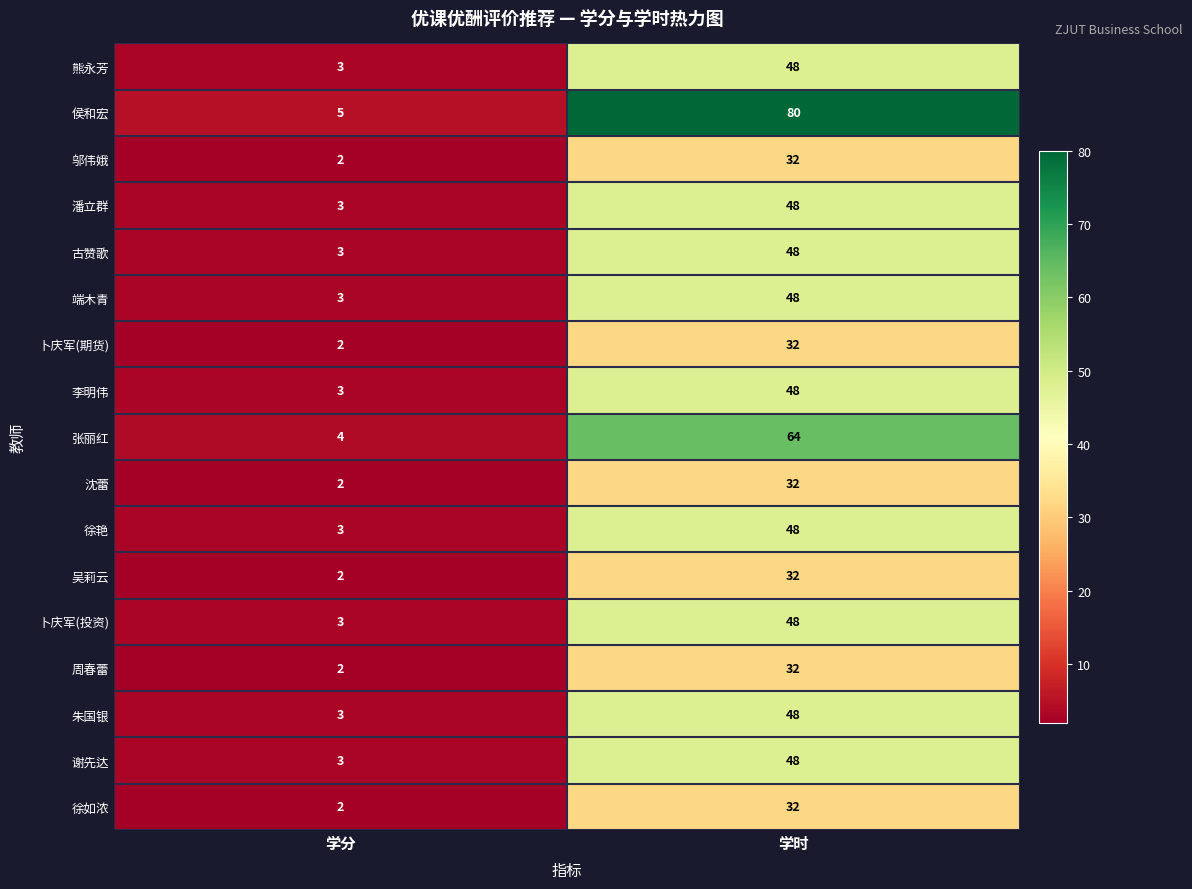

Rank the categories by 周春蕾 value from lowest to highest.

学分, 学时